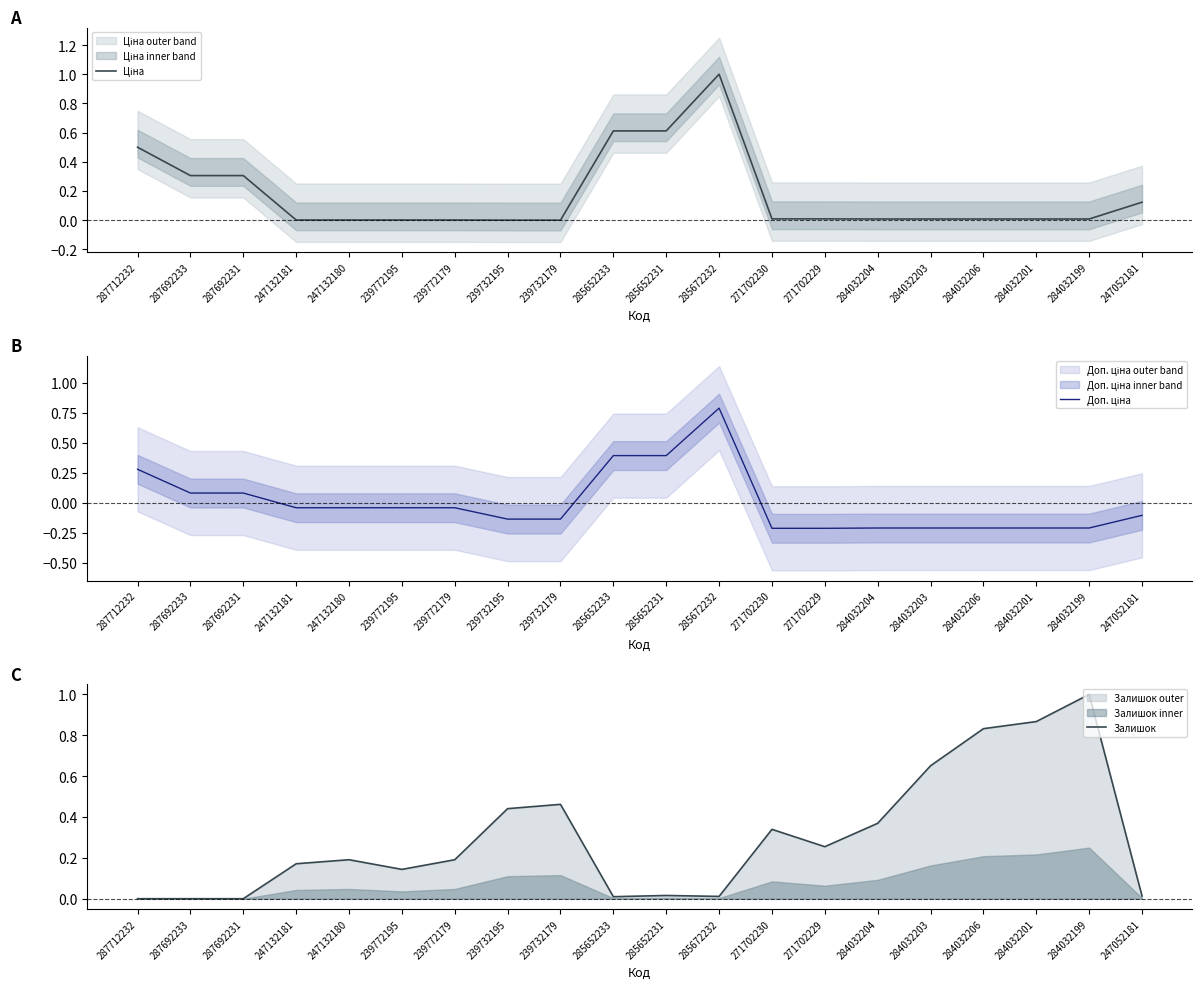

True or false: Доп. ціна and Ціна intersect in this chart.

False